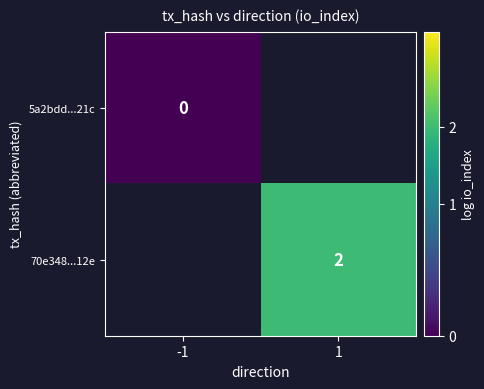

The value of 70e348...12e at 1 is 2. True or false?

True